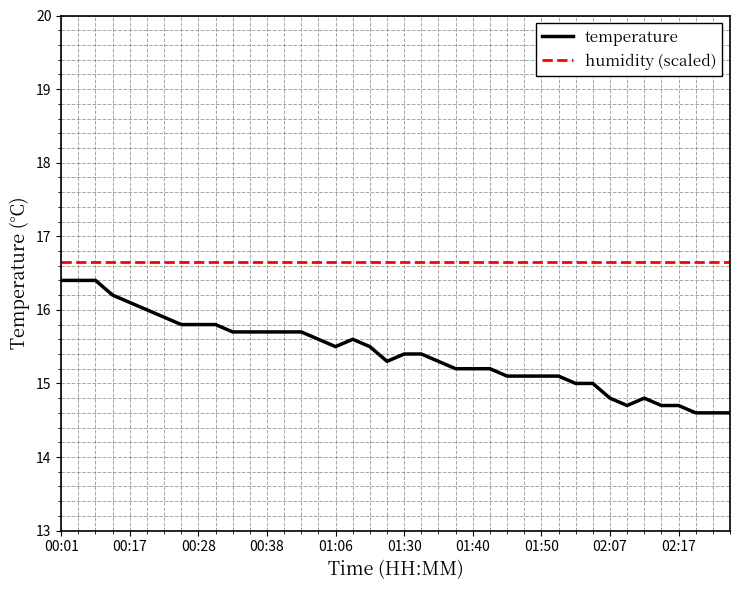

Which series has the largest total across all categories?

humidity (scaled)